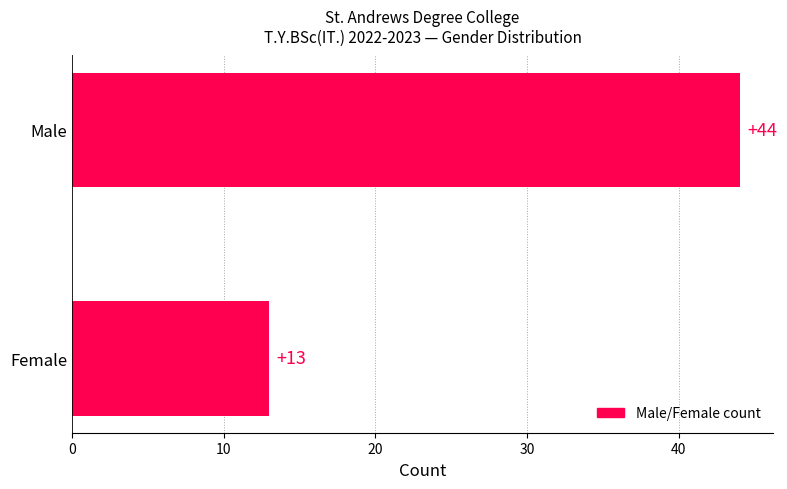

What is the ratio of the value at Male to the value at Female?

3.4